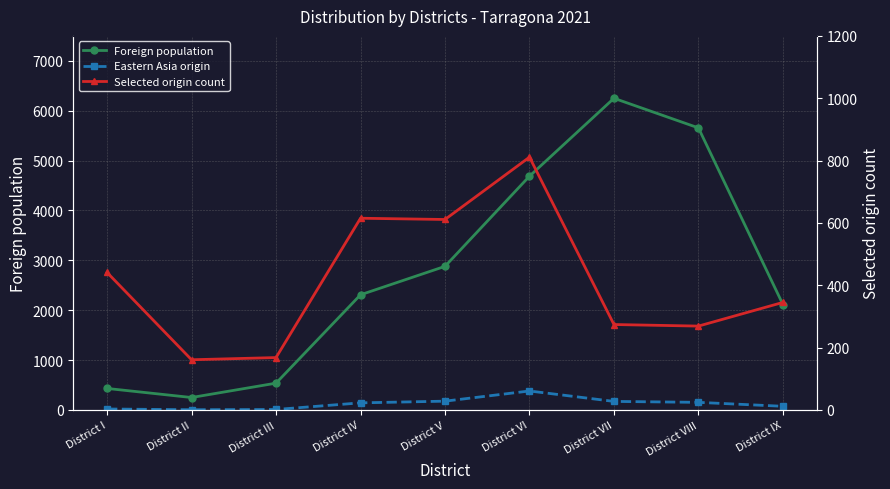

Which series has the largest range (max minus min)?

Foreign population